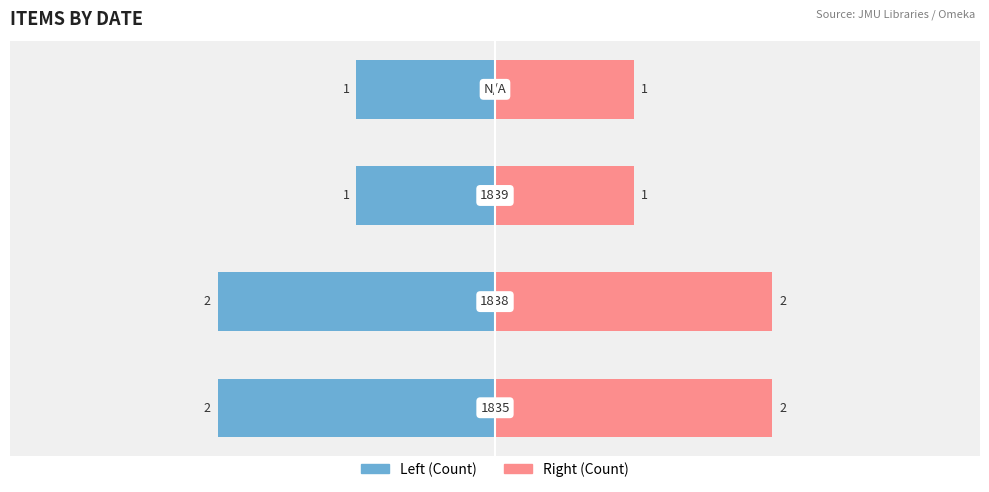

How many categories are shown in the chart?

4